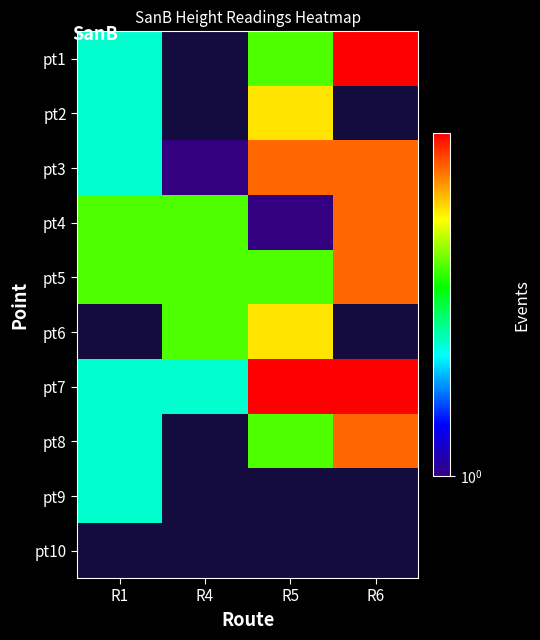

True or false: pt1 has a value of 3.0 at R5.

True